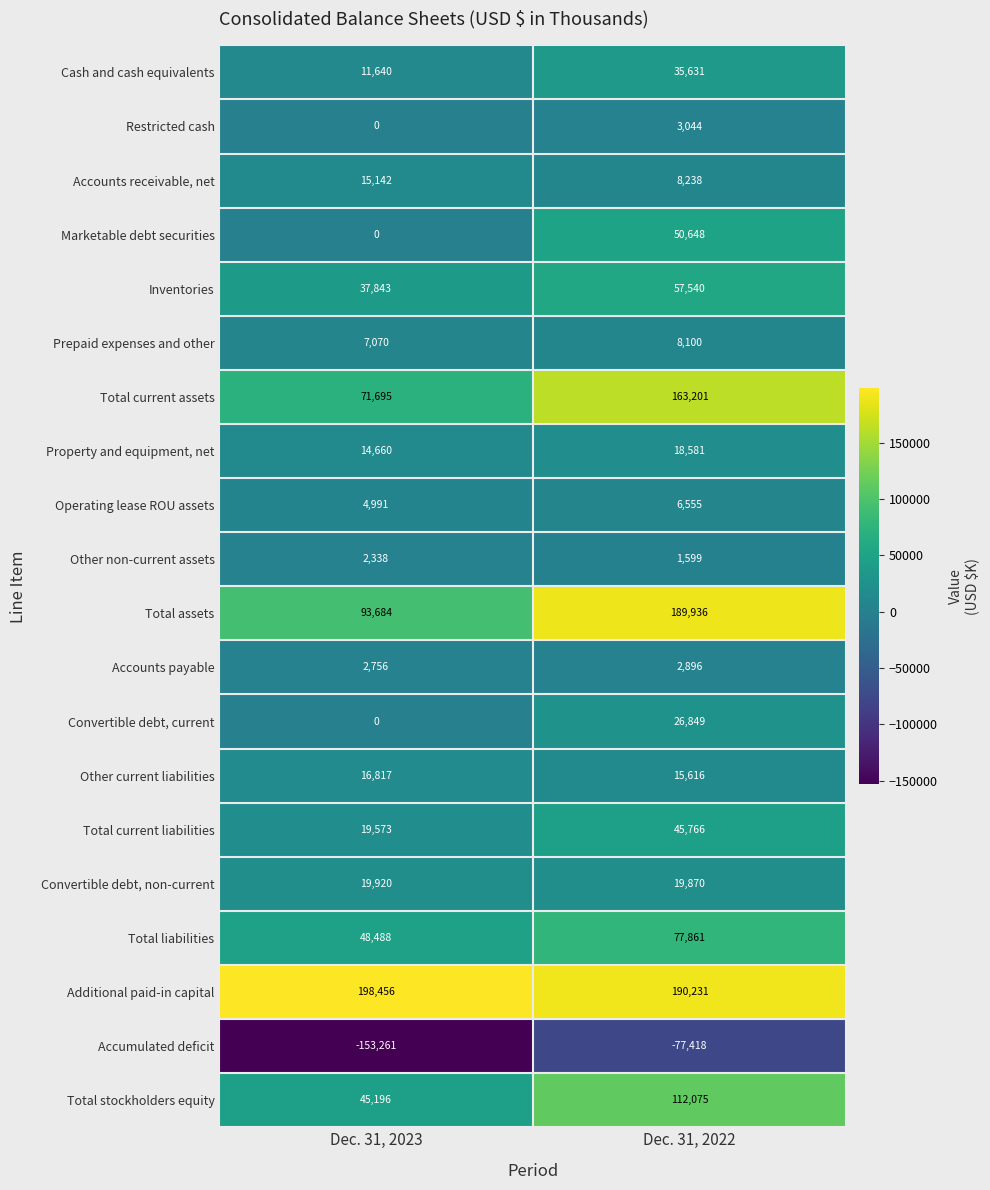

Which series changed the most between Dec. 31, 2023 and Dec. 31, 2022?

Total assets